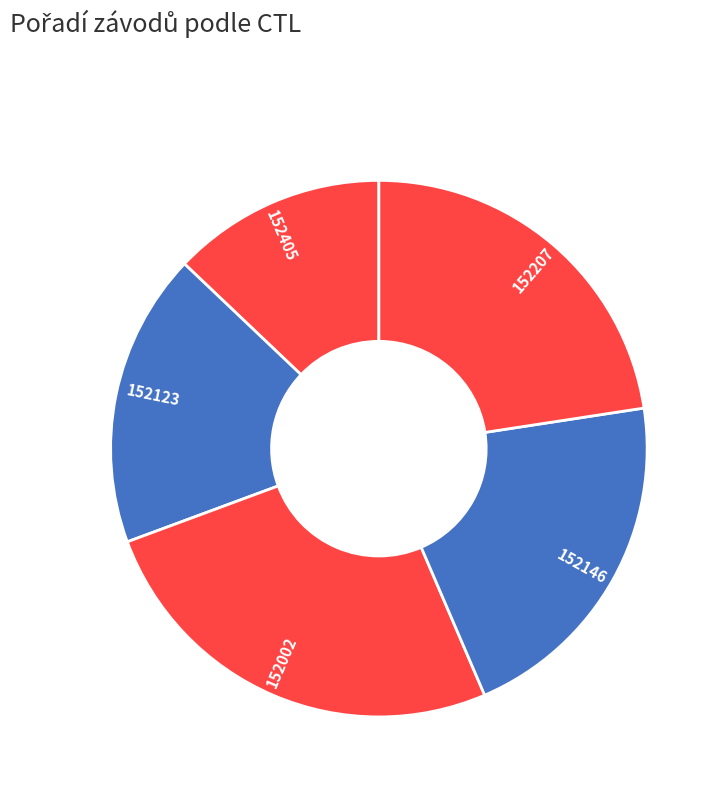

Do 152405 and 152207 together represent more than half of the pie?

No